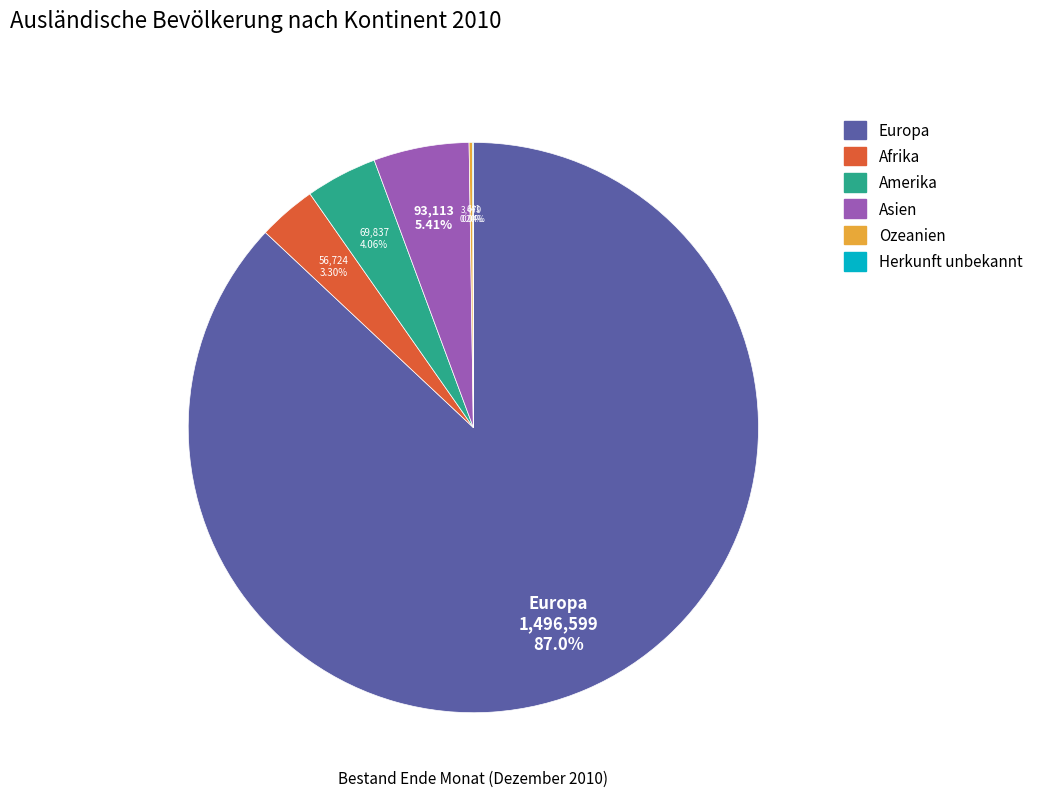

What is the largest slice in the pie chart?

Europa